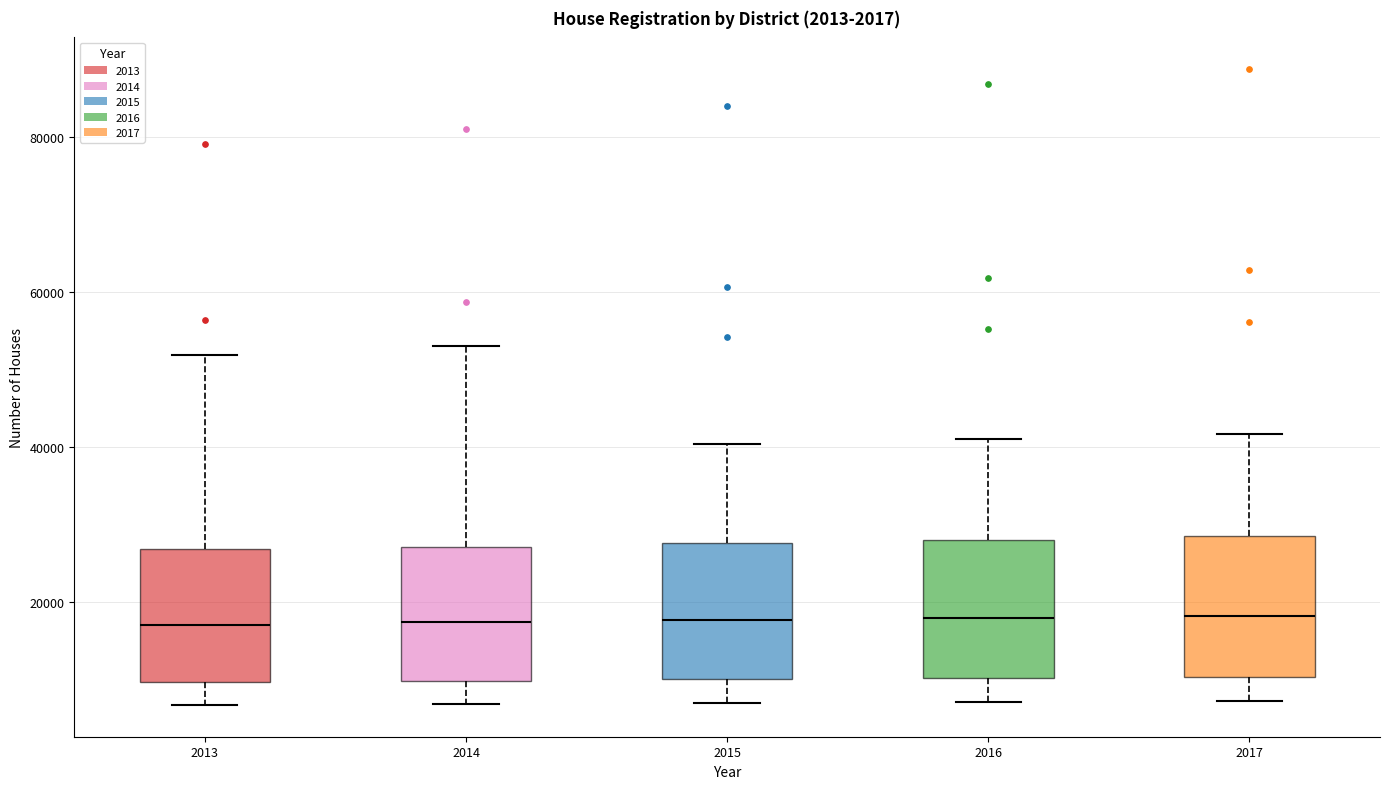

Where does the upper whisker of the box at x = 2013 end on the y-axis? The values are not printed on the chart, so give them approximately, as read against the axis.

52000